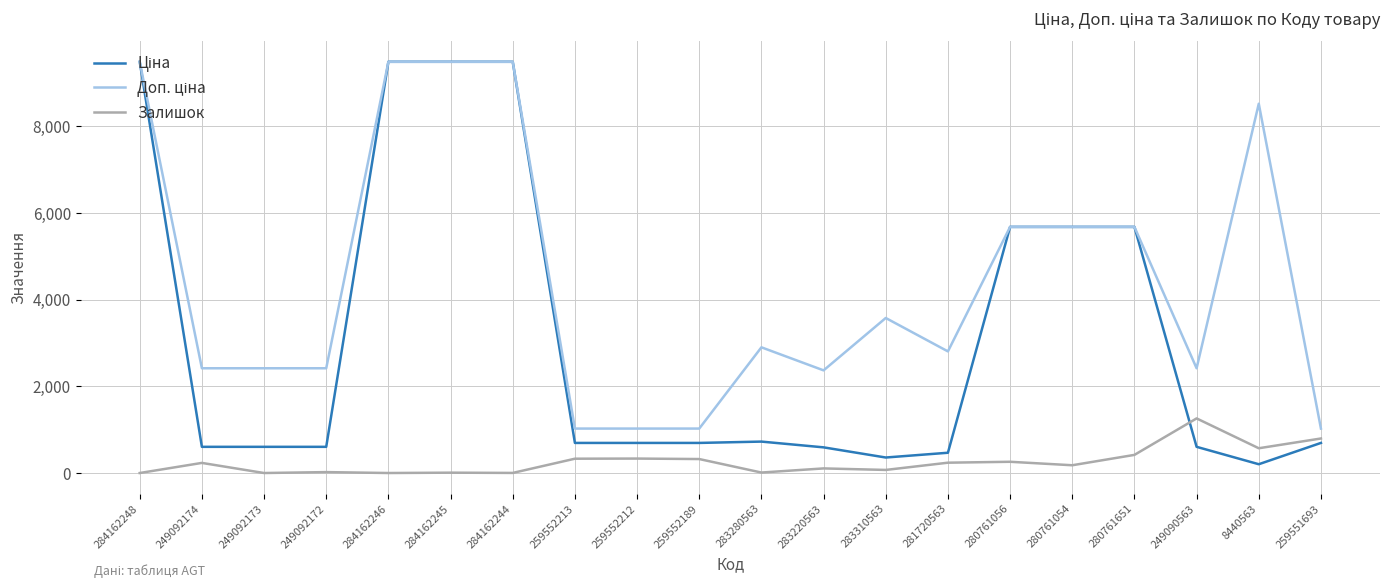

What is the total value across all series at 249092173?

3018.6